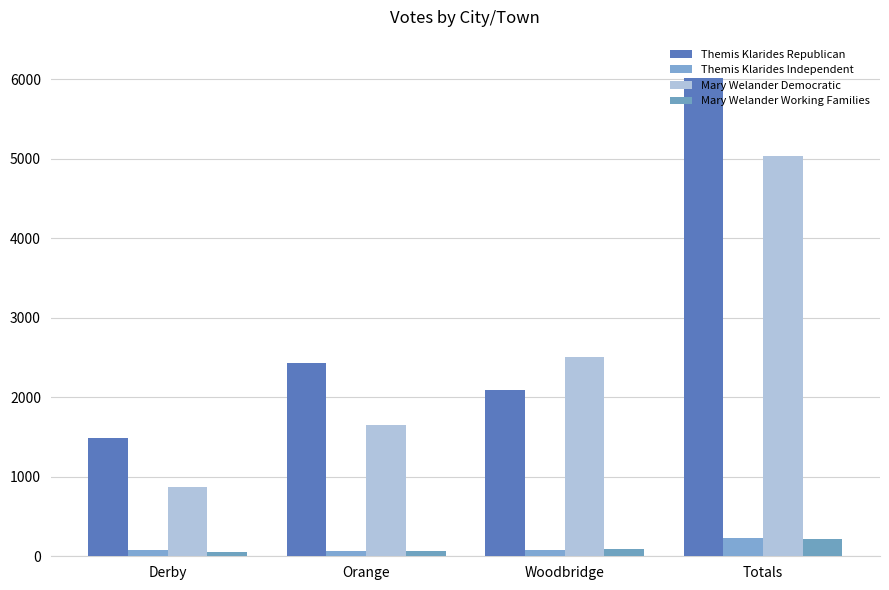

List the labels in order of Mary Welander Democratic value, smallest first.

Derby, Orange, Woodbridge, Totals